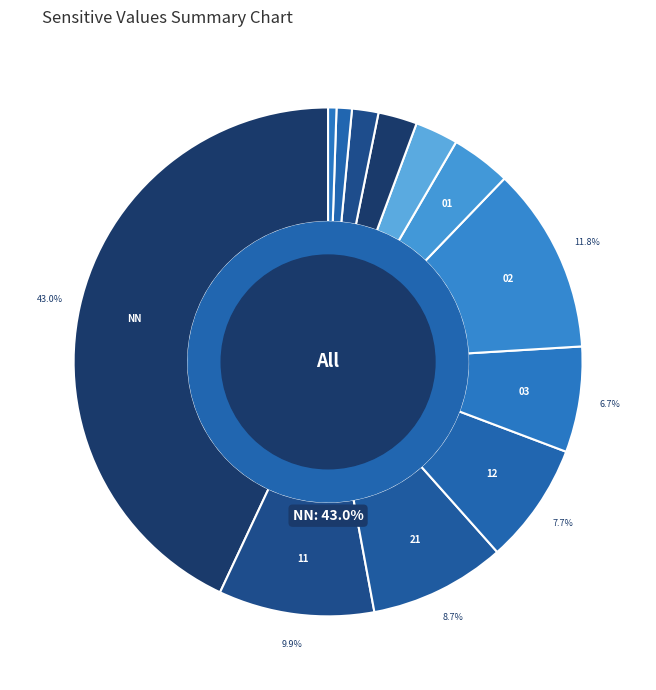

True or false: 21 accounts for 9% of the total.

True